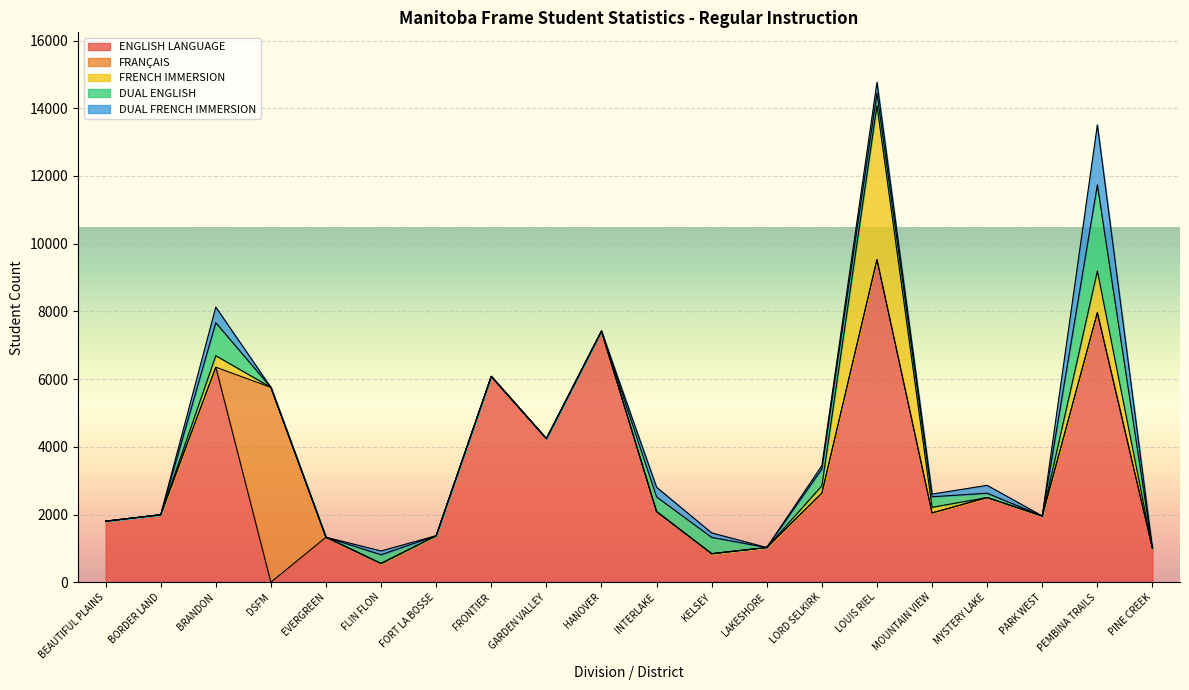

True or false: FRANÇAIS has more than 0 points higher than both neighbors.

True